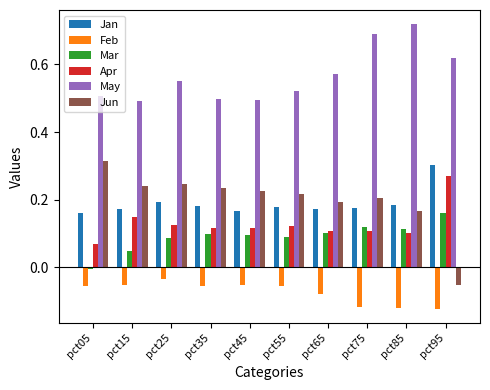

What is the sum of the Jun values at pct15 and pct85?

0.4